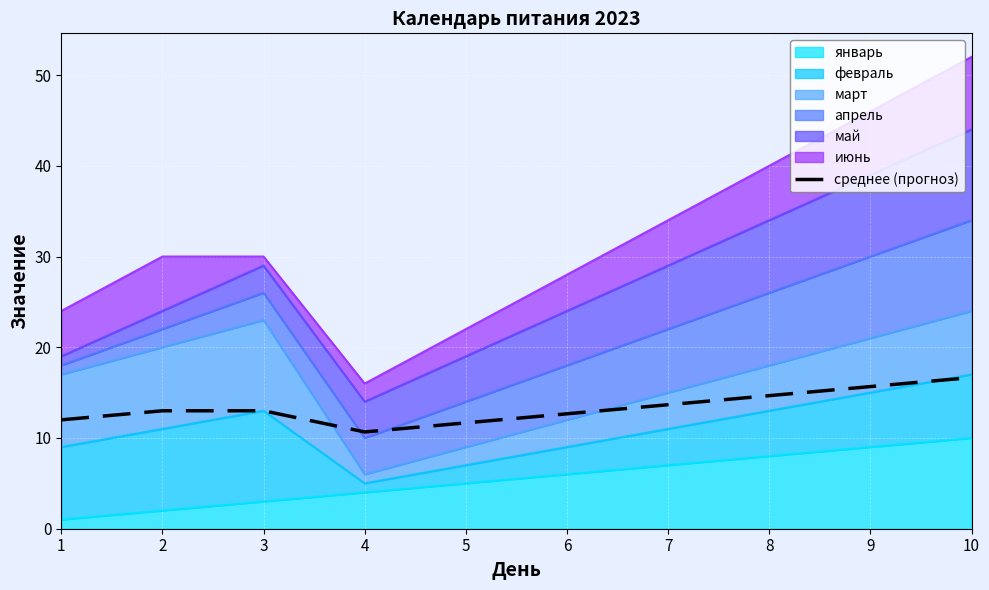

What value does the data have at 4?

10.7